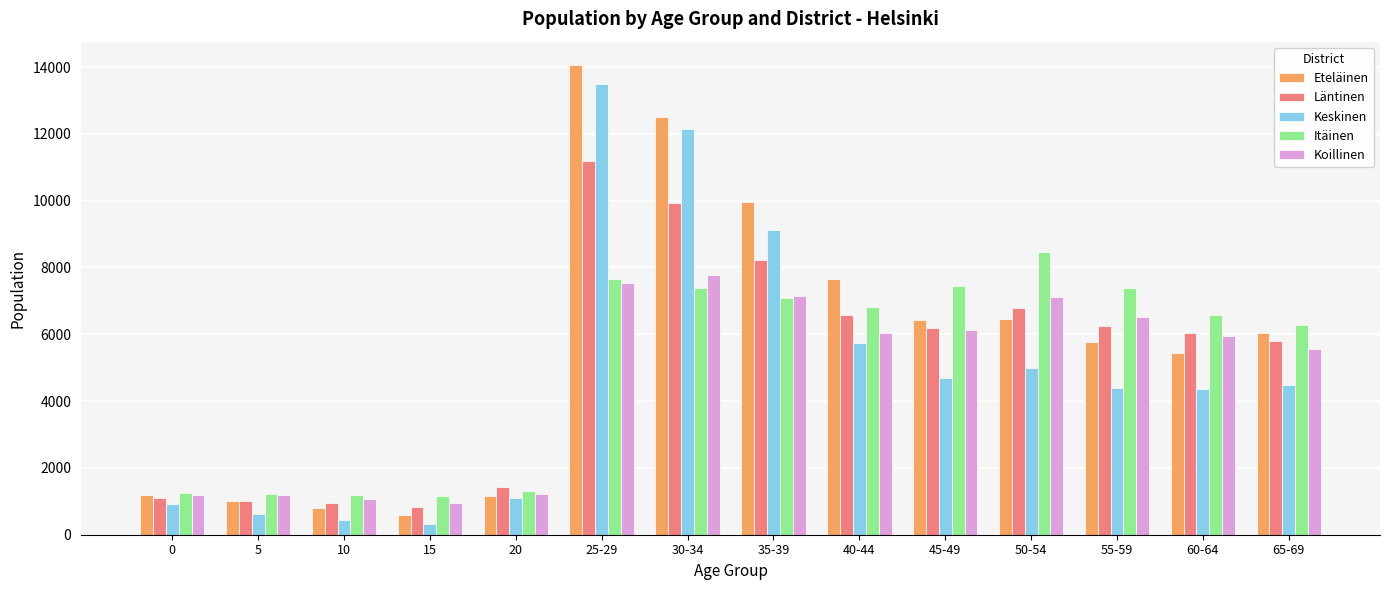

How many values in the Itäinen series are below 6808?

7